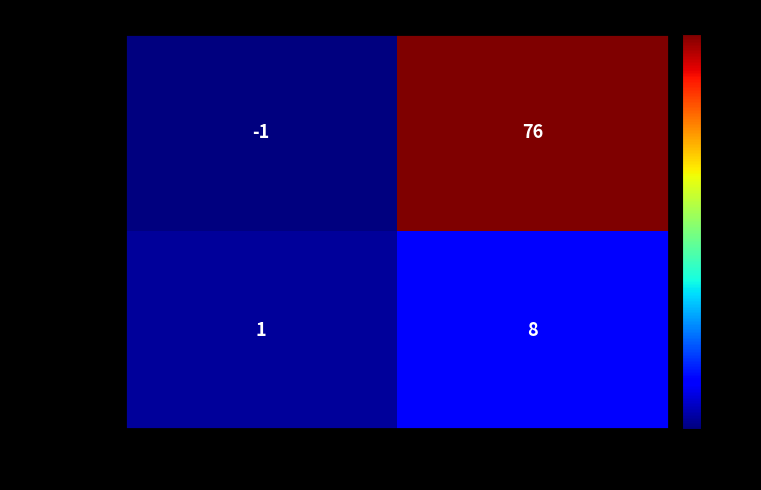

Which series has the widest spread of values?

80bf8bdb…